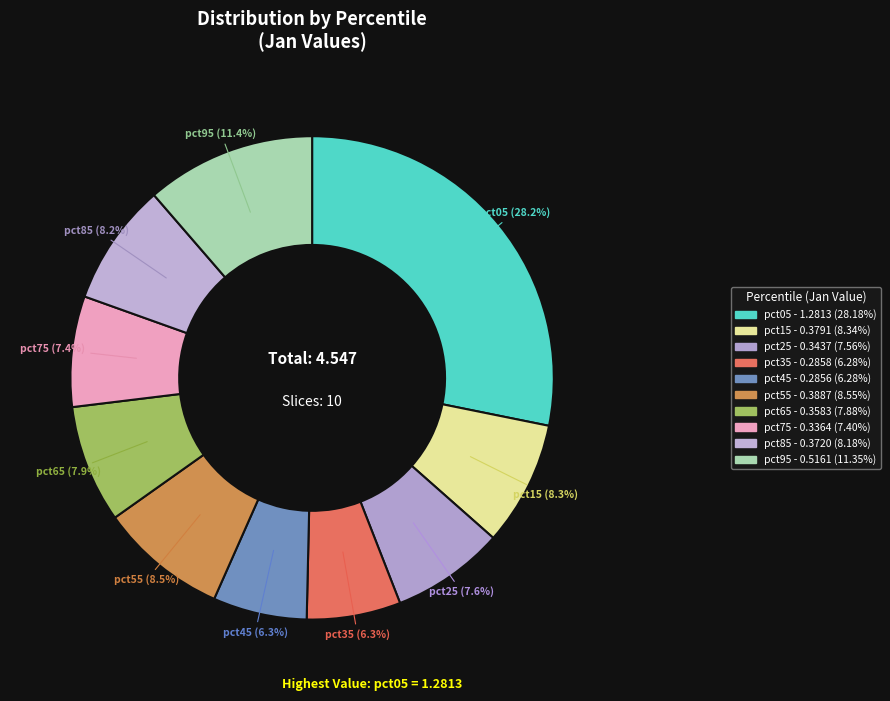

The pct15 slice represents 3% of the pie. True or false?

False